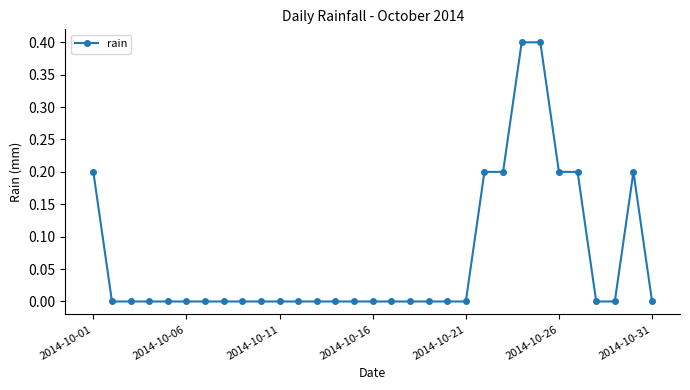

True or false: there are more than 0 points higher than both neighbors.

True